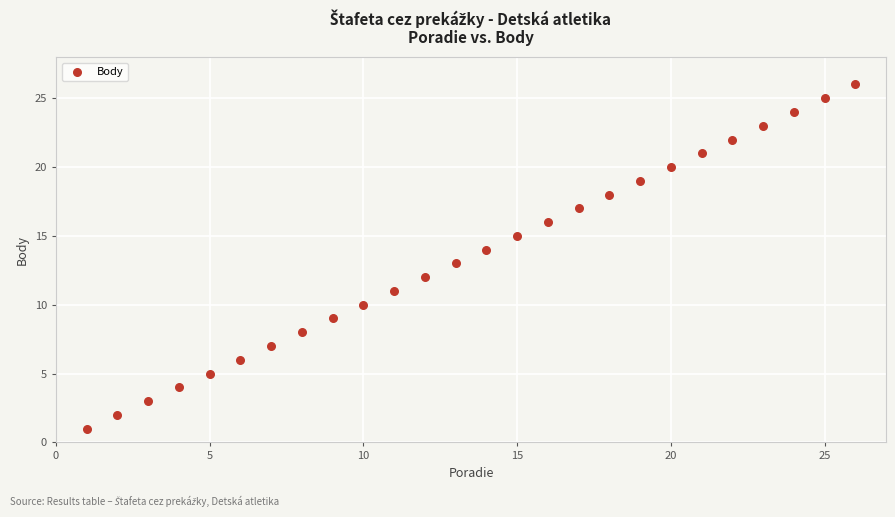

What is the range of Y values (max minus min)?

25